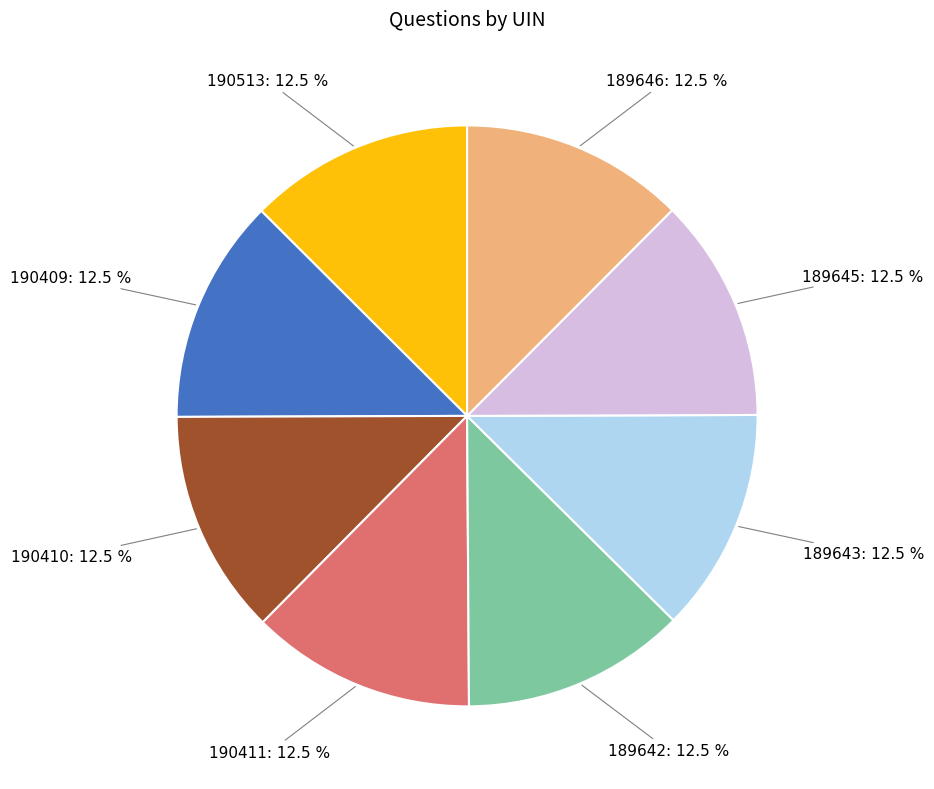

Is the sum of 189646 and 189643 greater than half?

No